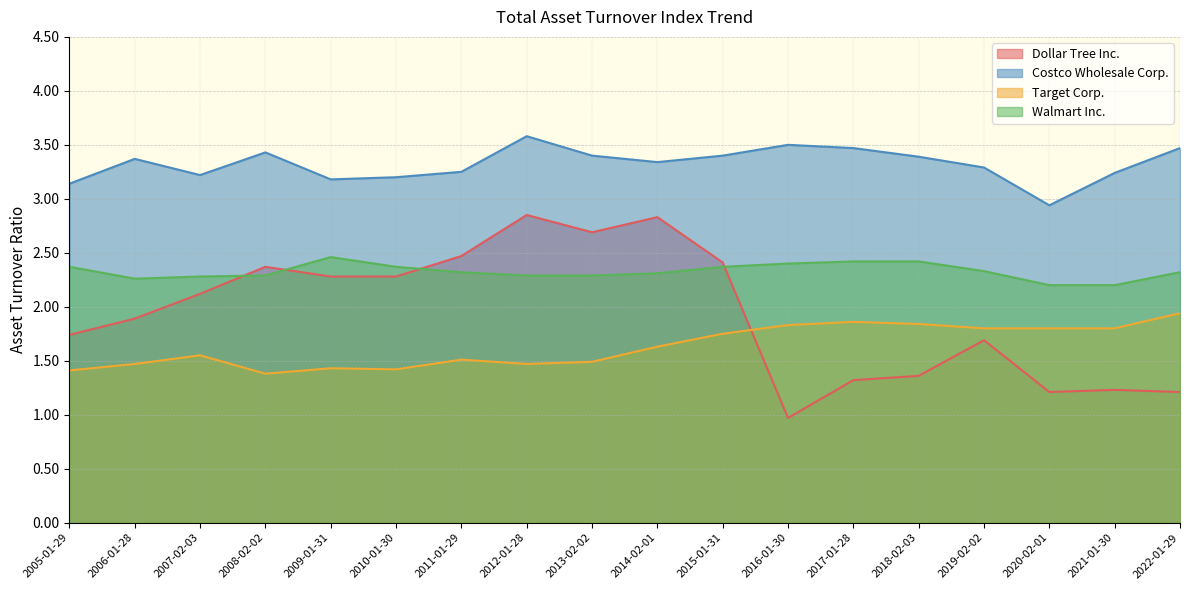

How many lines are shown in the chart?

4